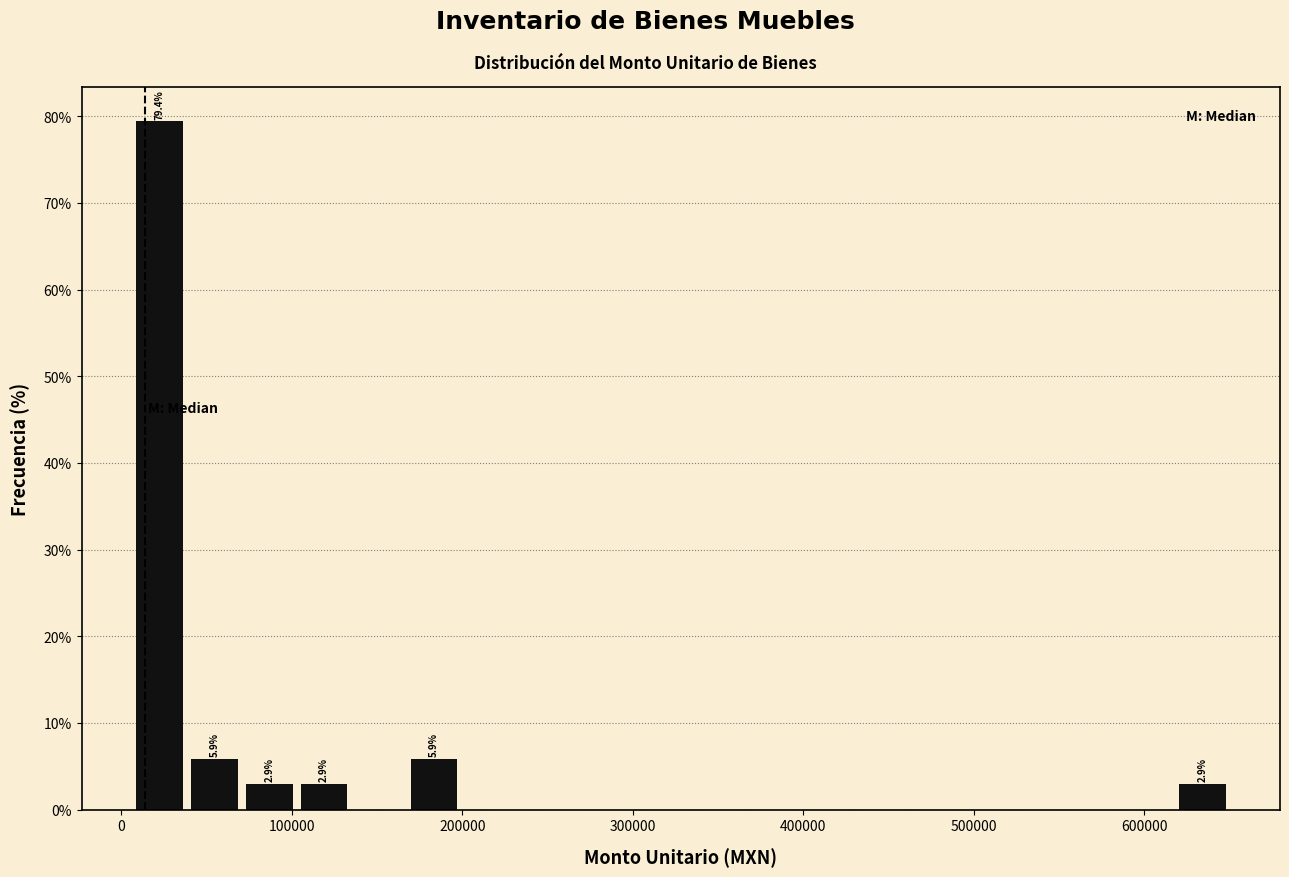

Read against the x-axis, roughly where is the centre of the tallest bar?

20000